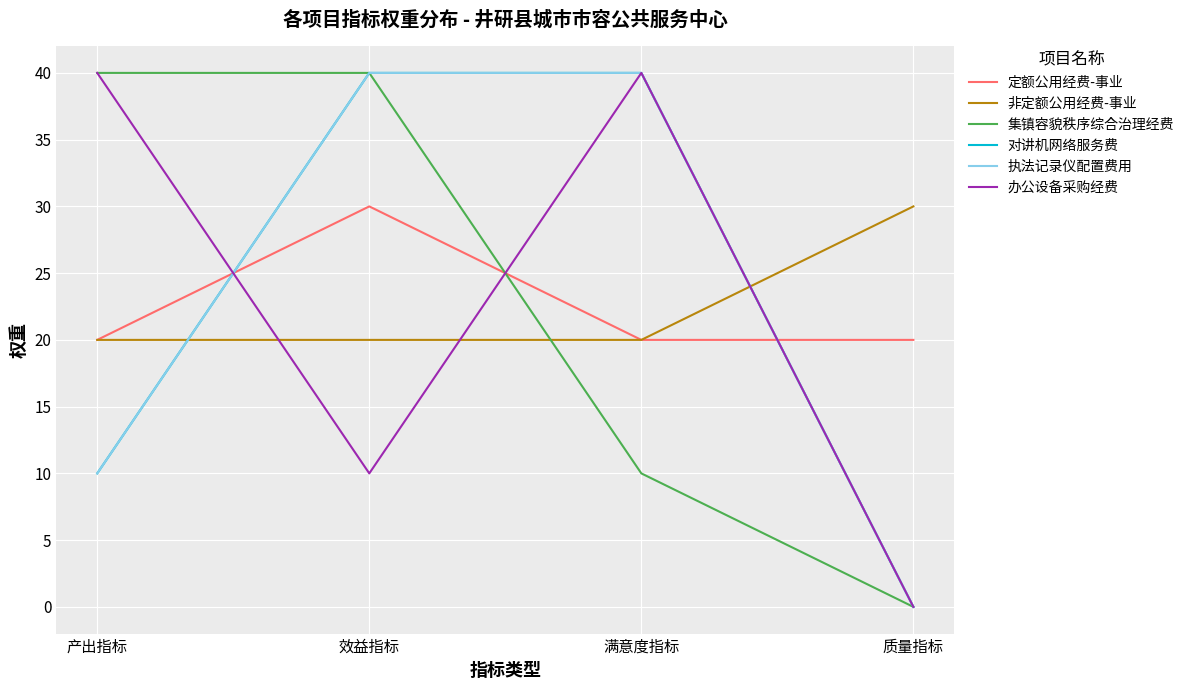

Reading left to right, what are all the values shown in this chart?

定额公用经费-事业: 产出指标=20	效益指标=30	满意度指标=20	质量指标=20
非定额公用经费-事业: 产出指标=20	效益指标=20	满意度指标=20	质量指标=30
集镇容貌秩序综合治理经费: 产出指标=40	效益指标=40	满意度指标=10	质量指标=0
对讲机网络服务费: 产出指标=10	效益指标=40	满意度指标=40	质量指标=0
执法记录仪配置费用: 产出指标=10	效益指标=40	满意度指标=40	质量指标=0
办公设备采购经费: 产出指标=40	效益指标=10	满意度指标=40	质量指标=0